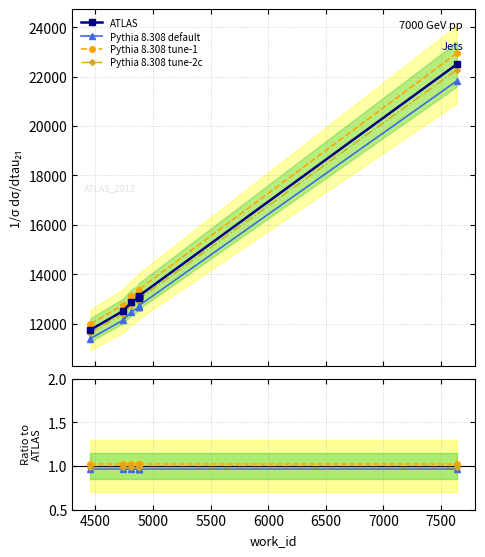

True or false: Pythia 8.308 tune-2c and Pythia 8.308 default intersect in this chart.

False